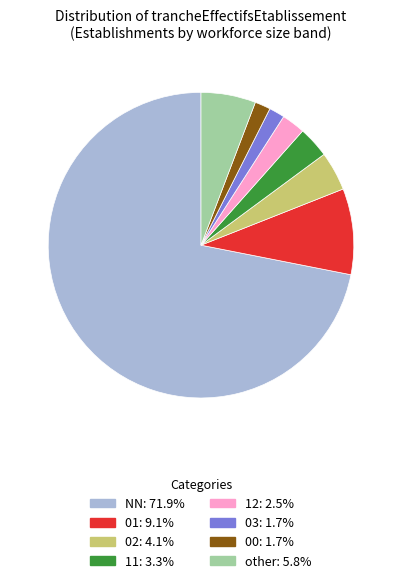

Is NN the majority of the pie?

Yes